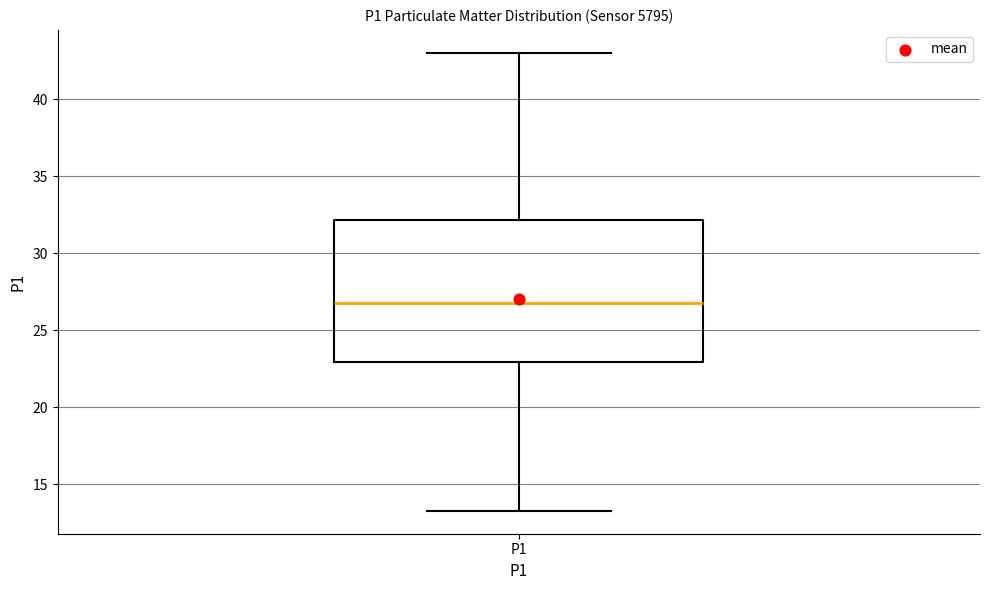

Where is the lower edge of the box for P1 on the y-axis? The values are not printed on the chart, so give them approximately, as read against the axis.

23.0